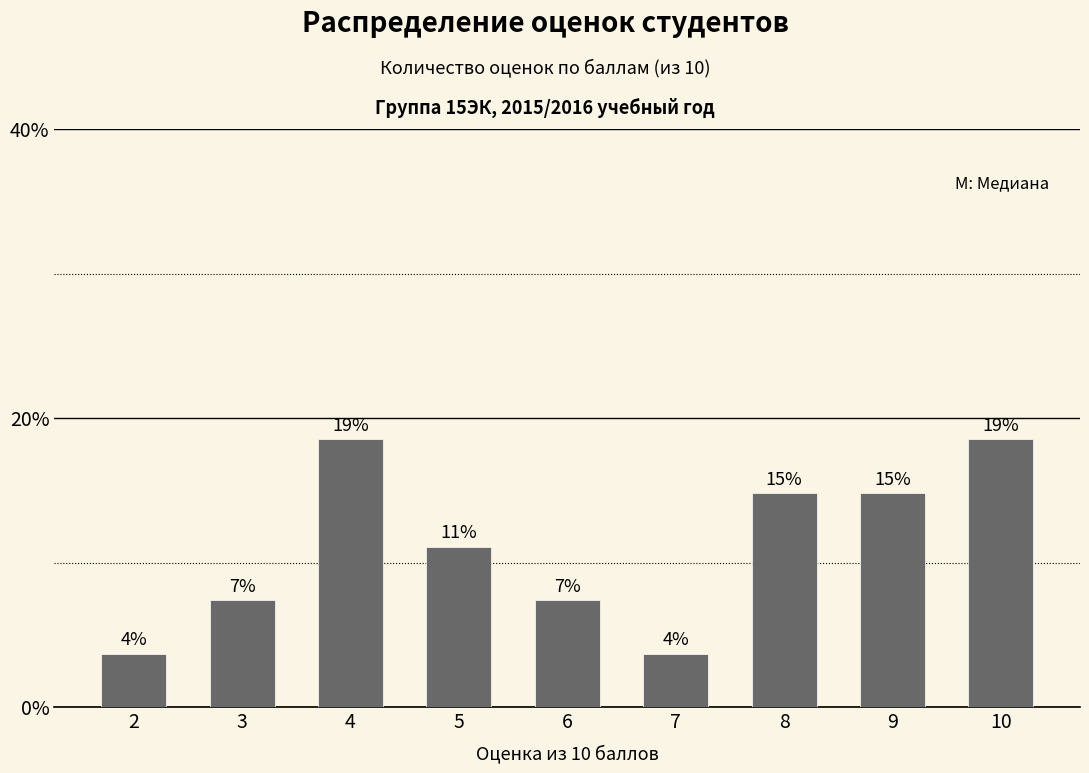

What is the change in value from 3 to 4?

+11.1